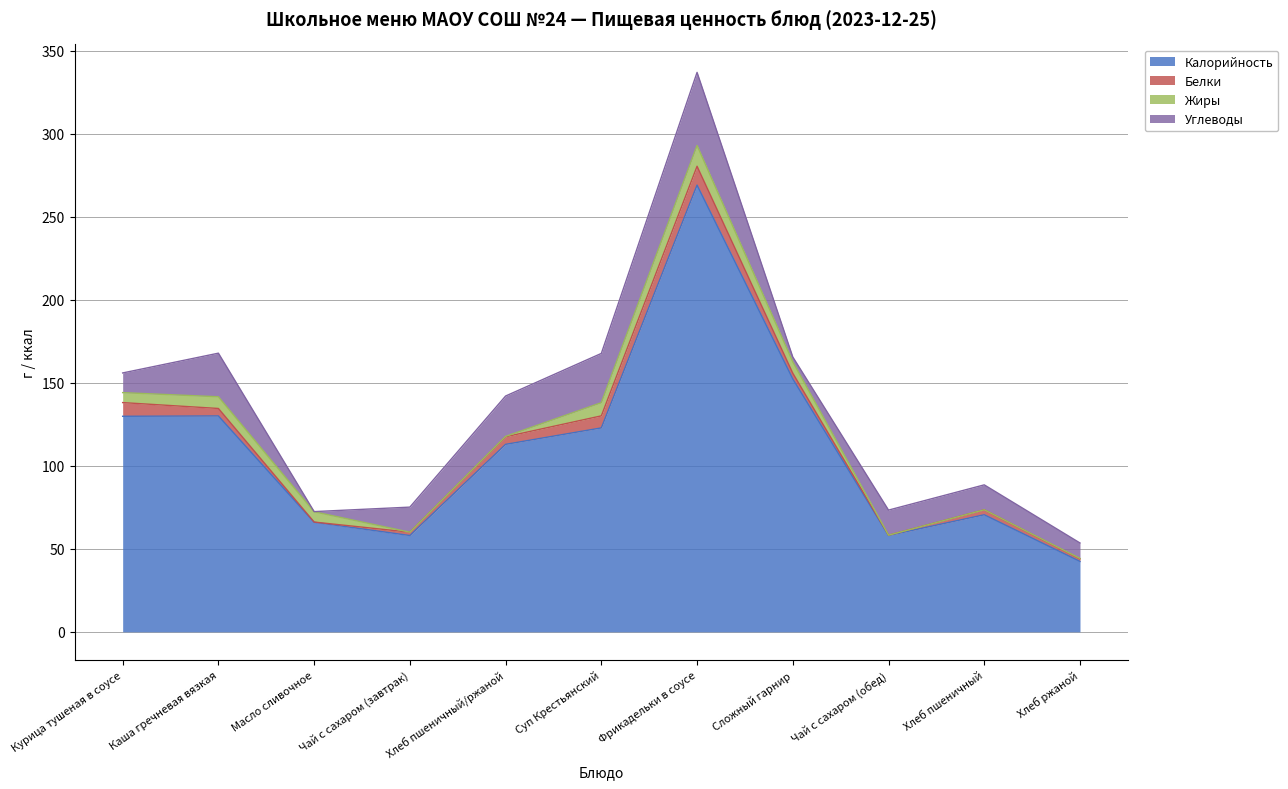

List the series in order of their peak value, highest first.

Калорийность, Углеводы, Жиры, Белки